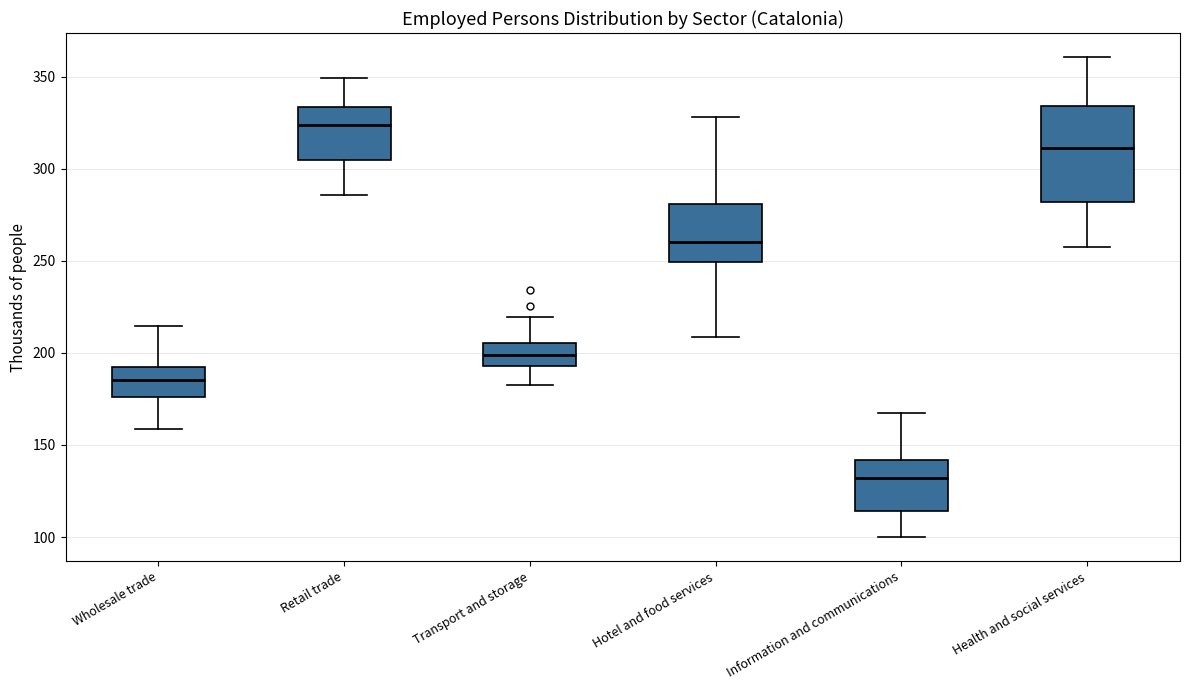

Where is the upper edge of the box for Hotel and food services on the y-axis? The values are not printed on the chart, so give them approximately, as read against the axis.

280